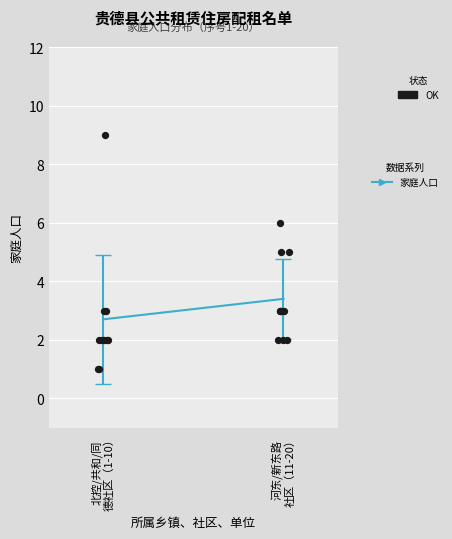

What is the change in value from 北控/共和/同
德社区（1-10） to 河东/新东路
社区（11-20）?

+0.7